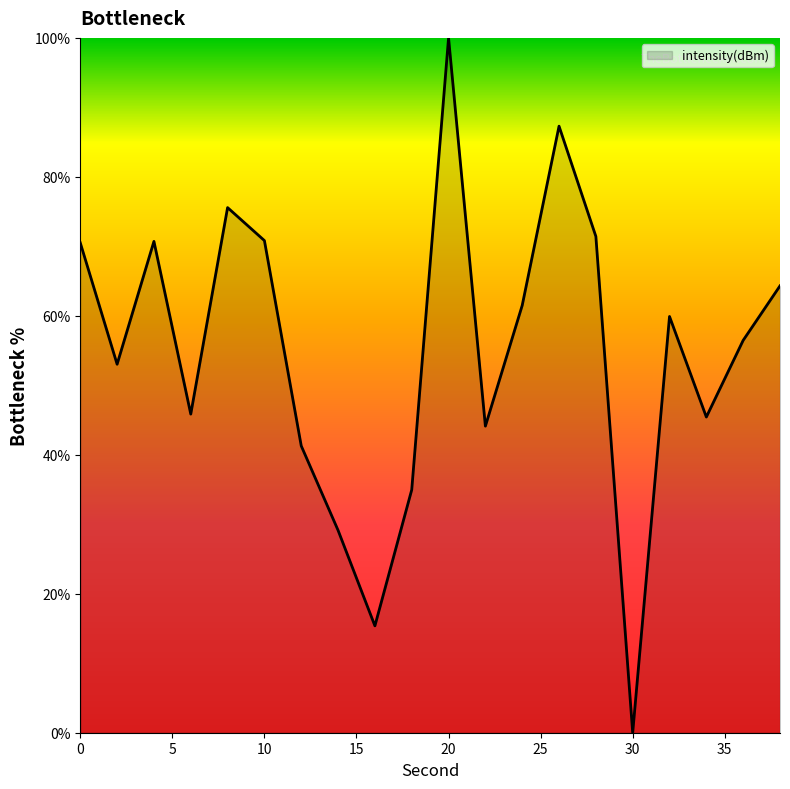

What is the difference between the maximum and minimum values?

100.0